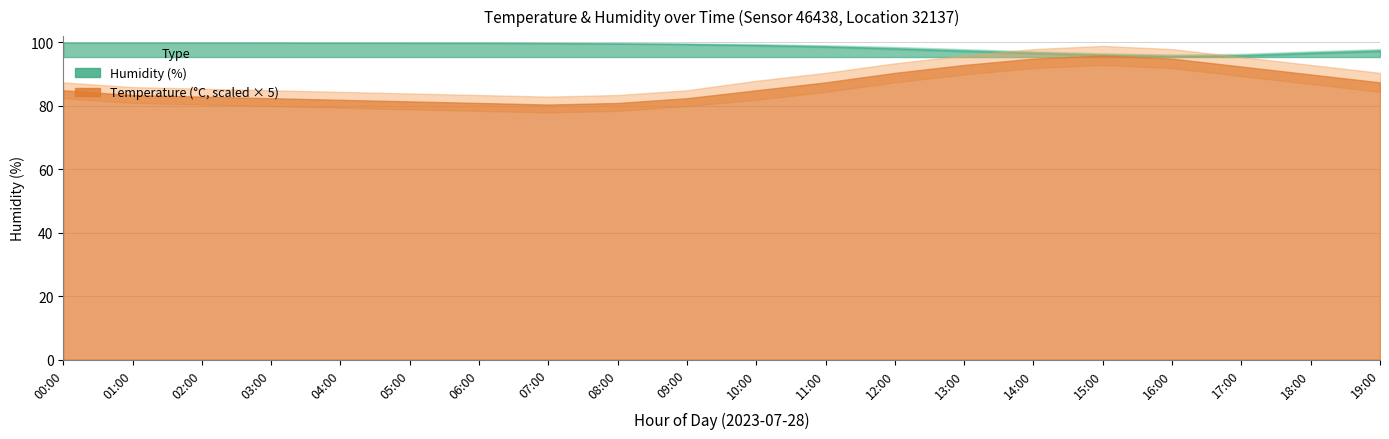

Which series has the largest total across all categories?

humidity_upper